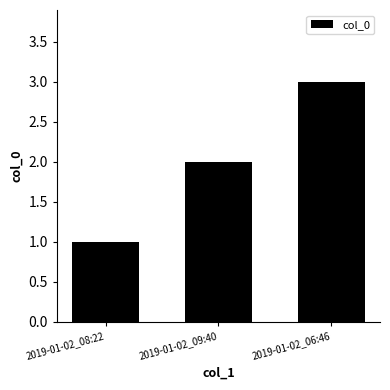

What is the label of the 2nd bar from the left?

2019-01-02_09:40